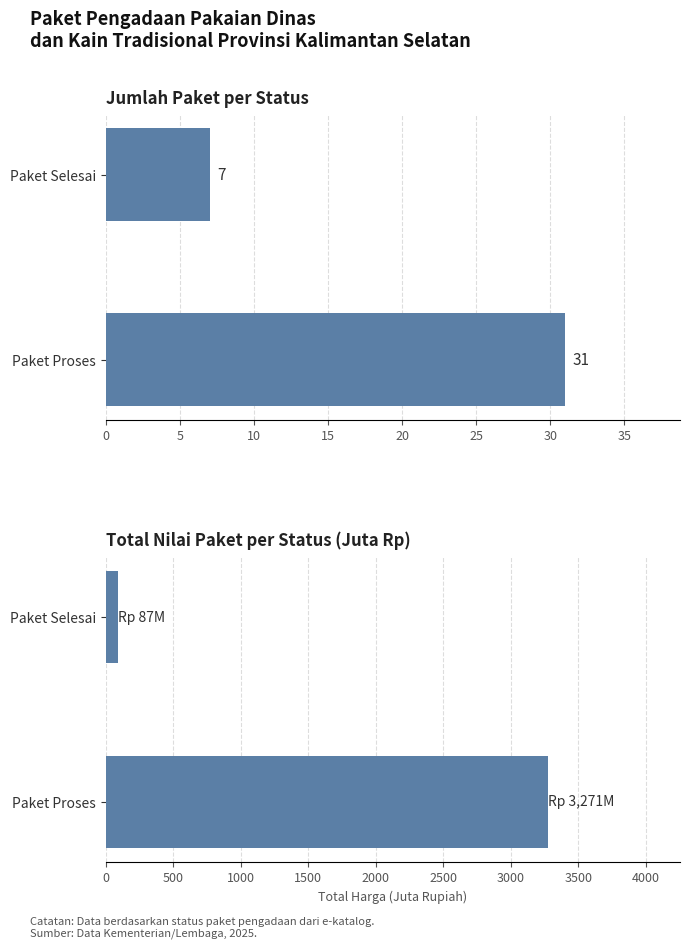

What are all the series names shown in the legend?

Jumlah Paket, Total Harga (Juta Rp)